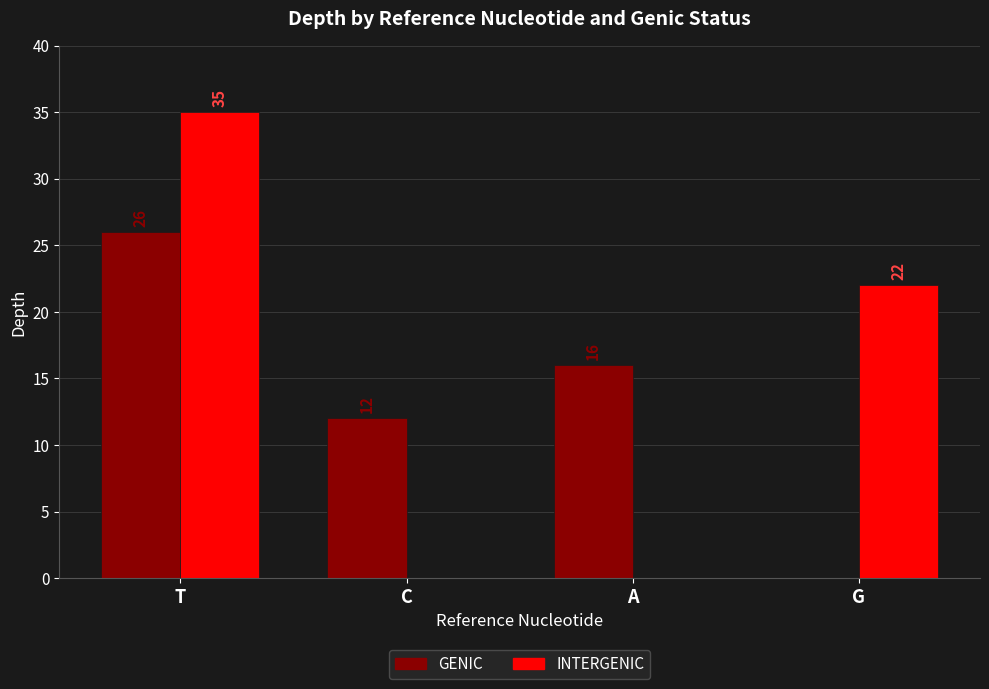

Reading left to right, what are all the values shown in this chart?

GENIC: 26	12	16	0
INTERGENIC: 35	0	0	22